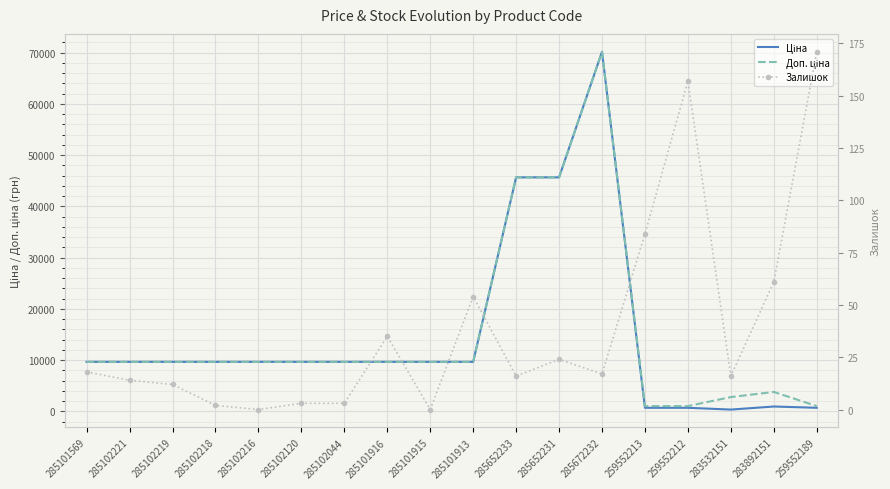

Is this an area chart (filled region under the line)?

No